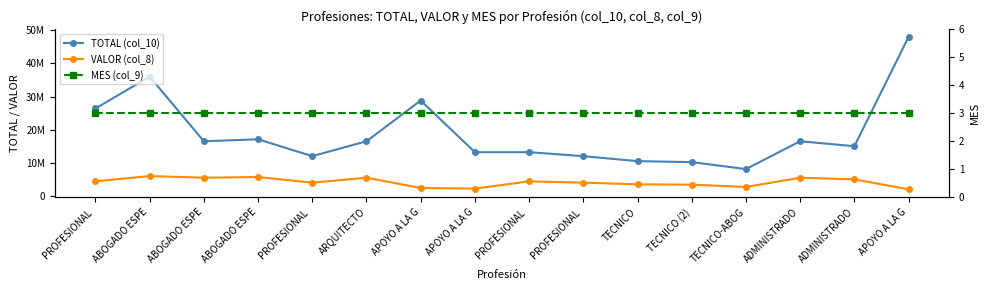

Is the value of VALOR (col_8) at PROFESIONAL  greater than the value of TOTAL (col_10) at APOYO A LA G?

No